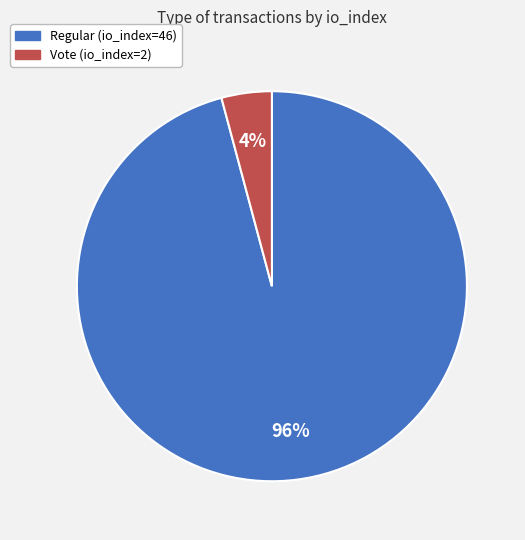

Between Vote (io_index=2) and Regular (io_index=46), which is larger?

Regular (io_index=46)